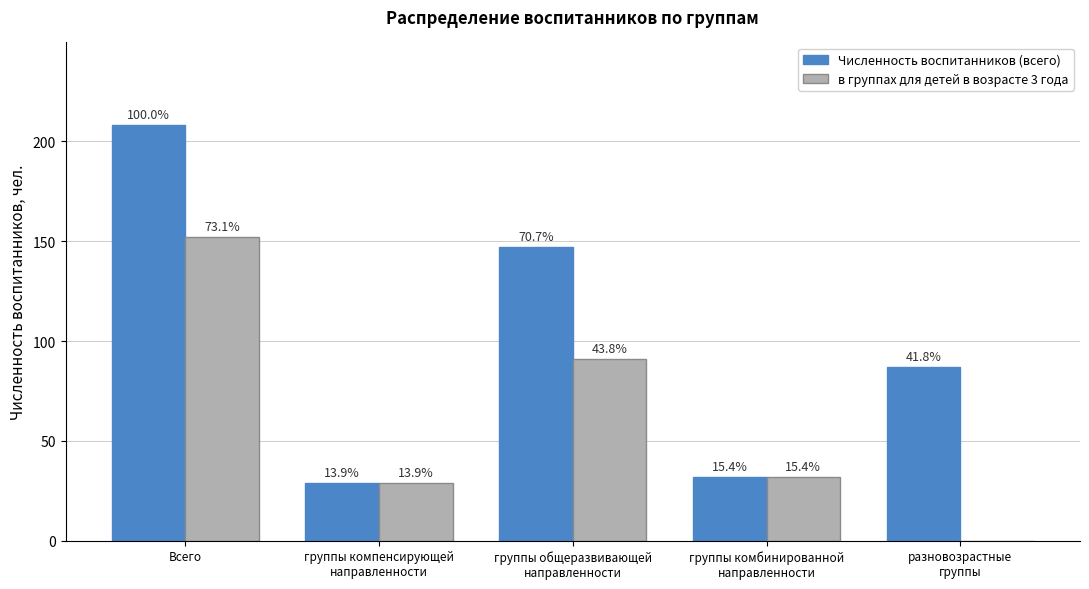

True or false: Численность воспитанников (всего) has a value of 87 at разновозрастные
группы.

True